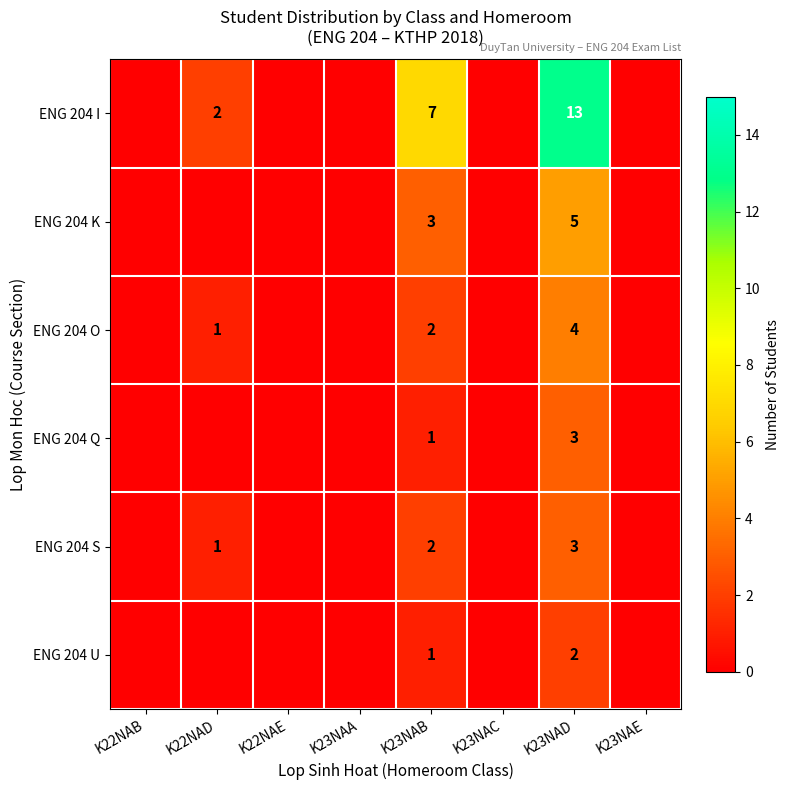

At how many categories does at least one series exceed 9?

1